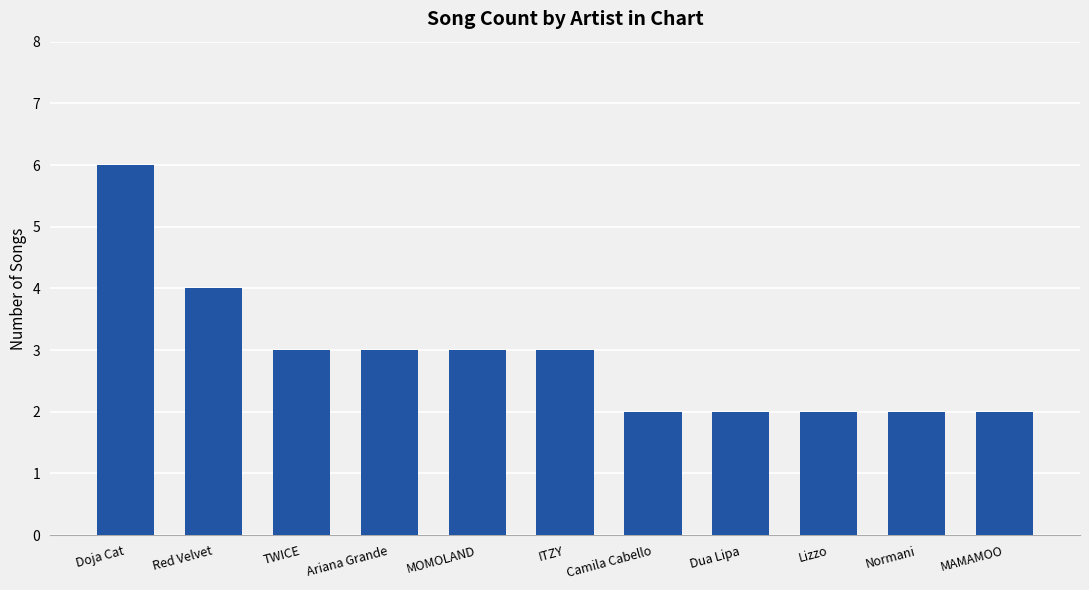

The value at Camila Cabello is 2. True or false?

True